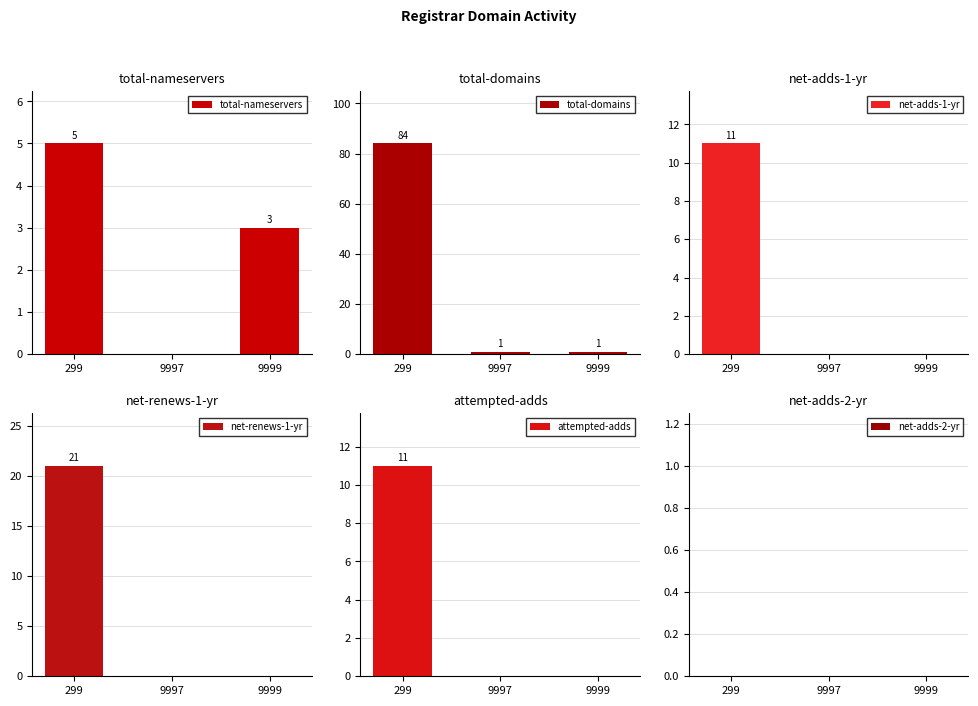

What is the value of the attempted-adds bar at the 1st from the left?

11